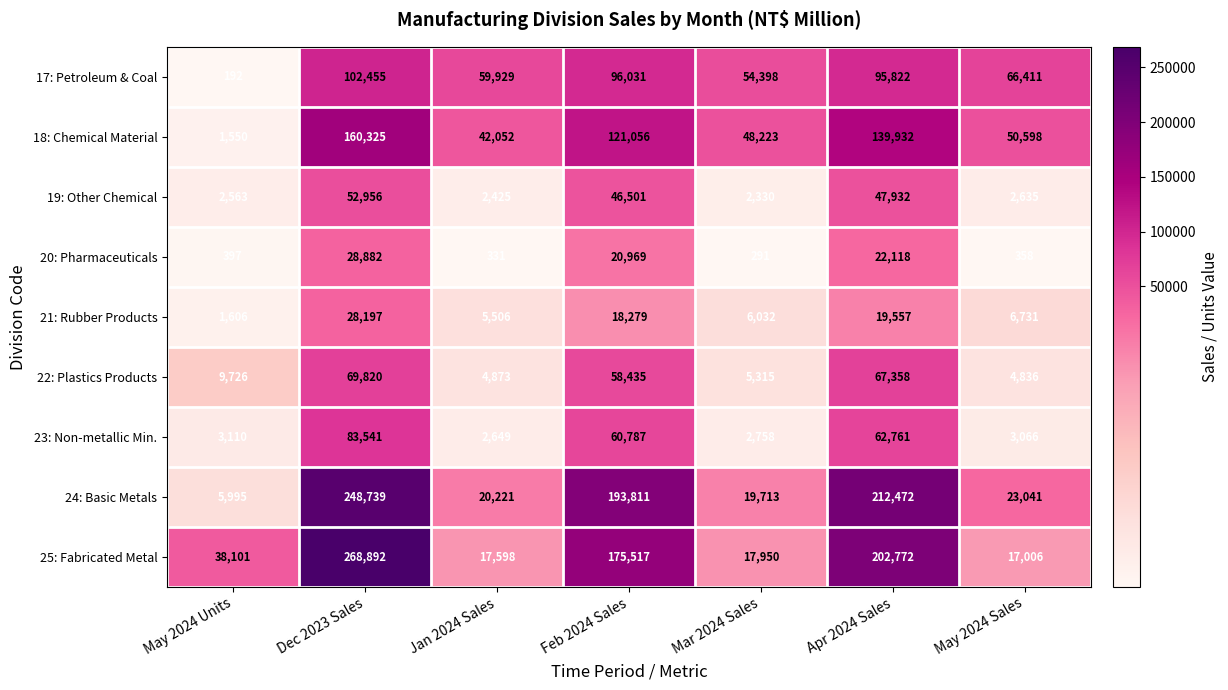

Between May 2024 Units and Apr 2024 Sales, which series saw the biggest shift?

24: Basic Metals